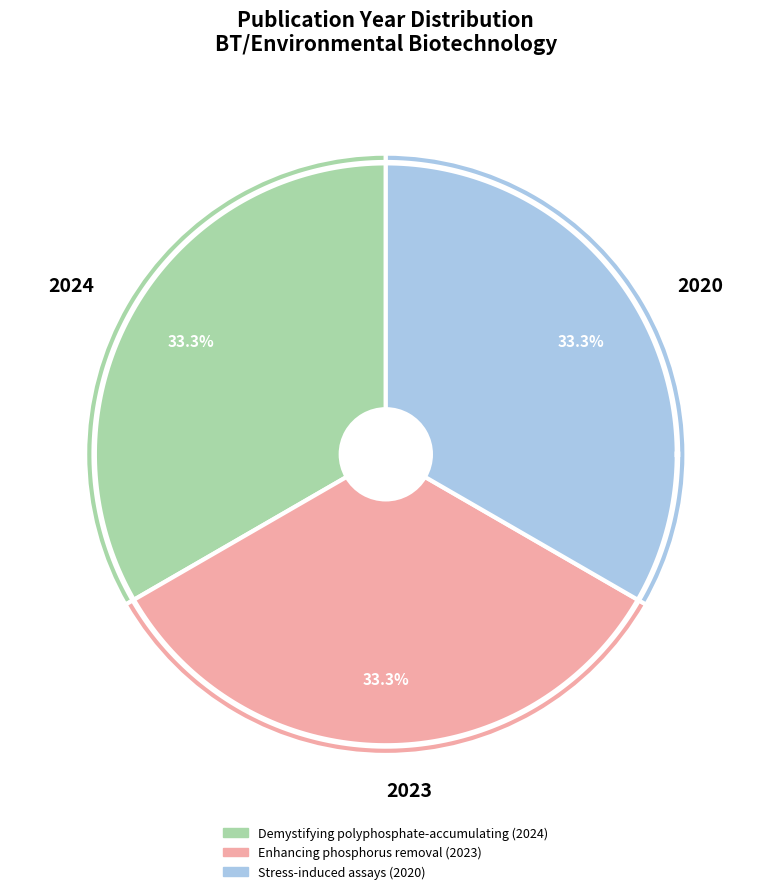

What percentage is the Enhancing phosphorus removal (2023) slice, to the nearest percent?

33%